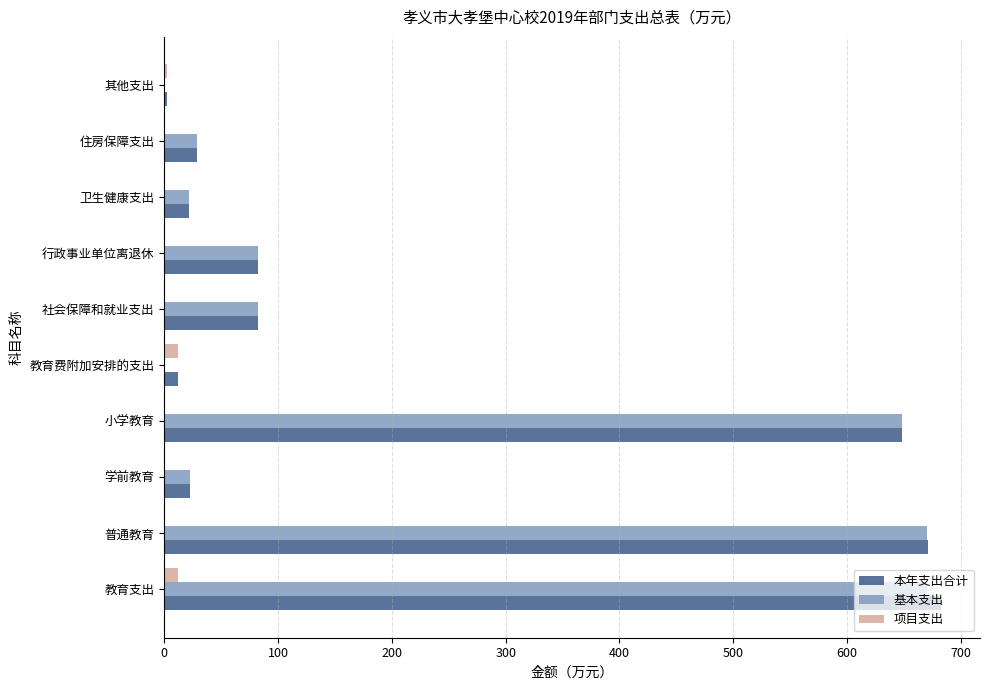

Between 行政事业单位离退休 and 其他支出, which series saw the biggest shift?

基本支出